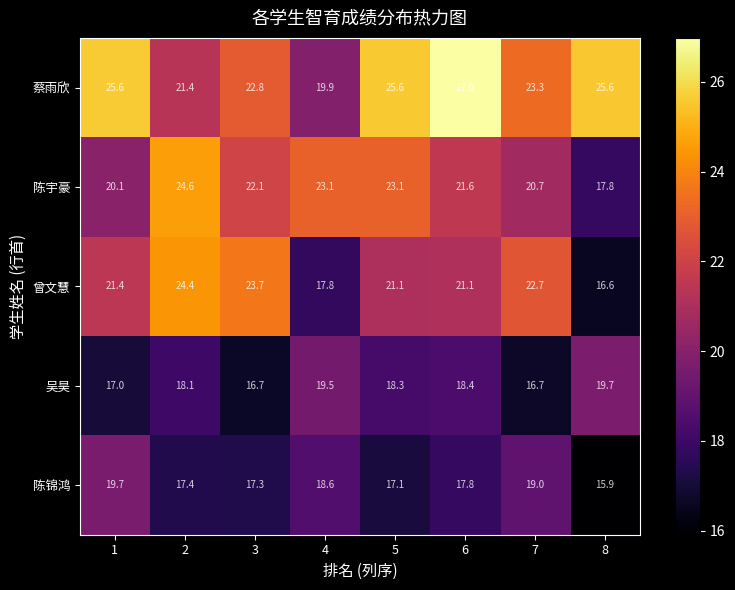

True or false: 蔡雨欣 has a value of 13.6 at 2.

False